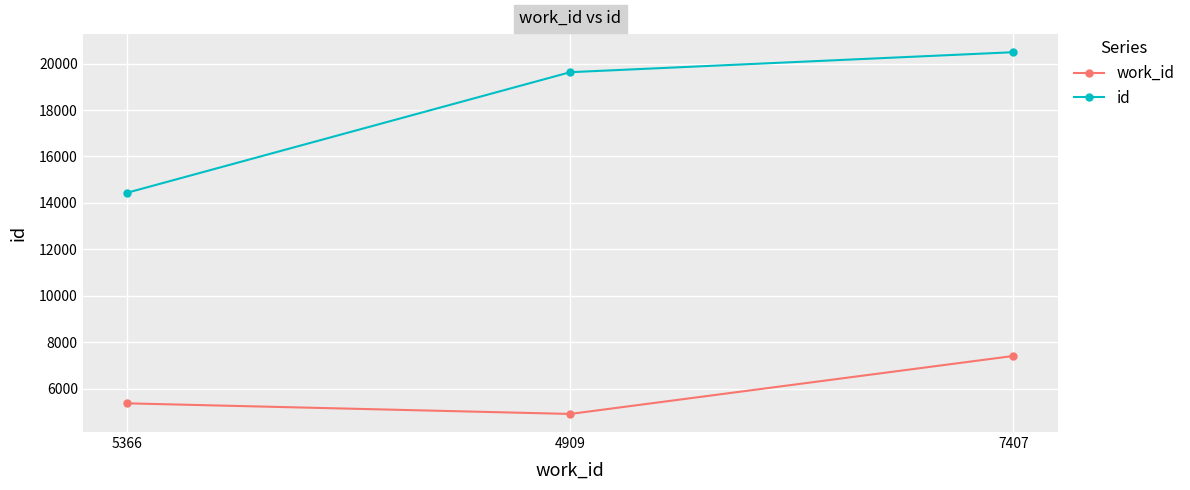

What position from the right is 7407?

1